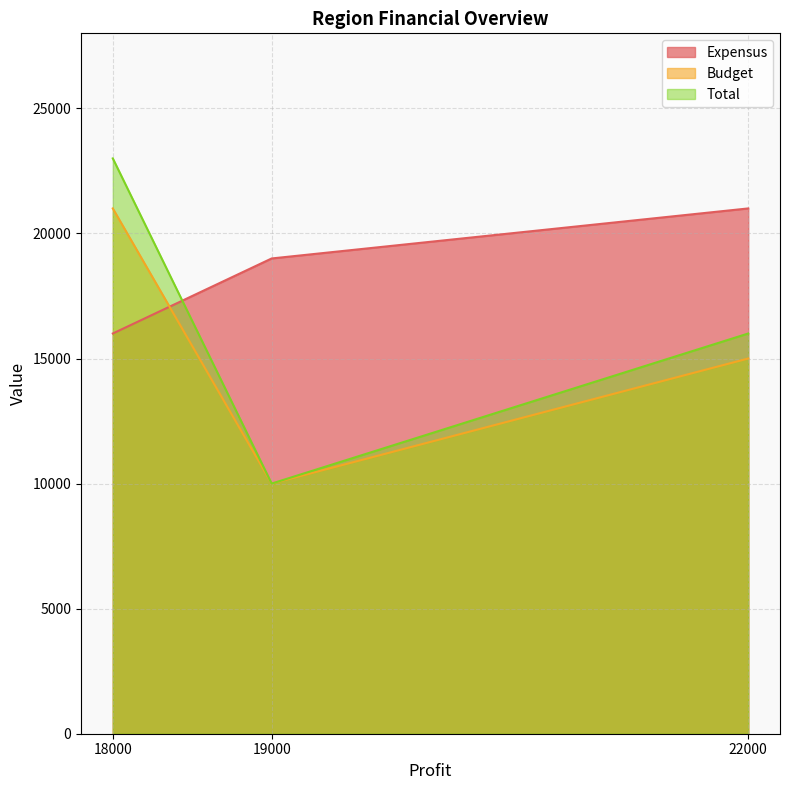

How many Budget values are between 10000 and 21000?

3